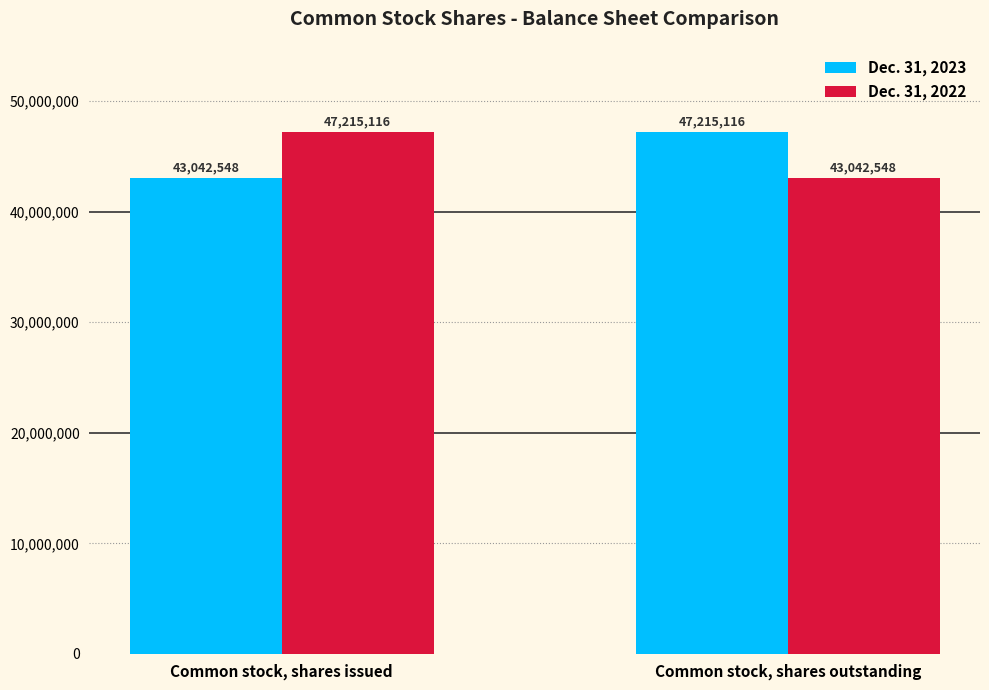

How many bars are there in each group?

2